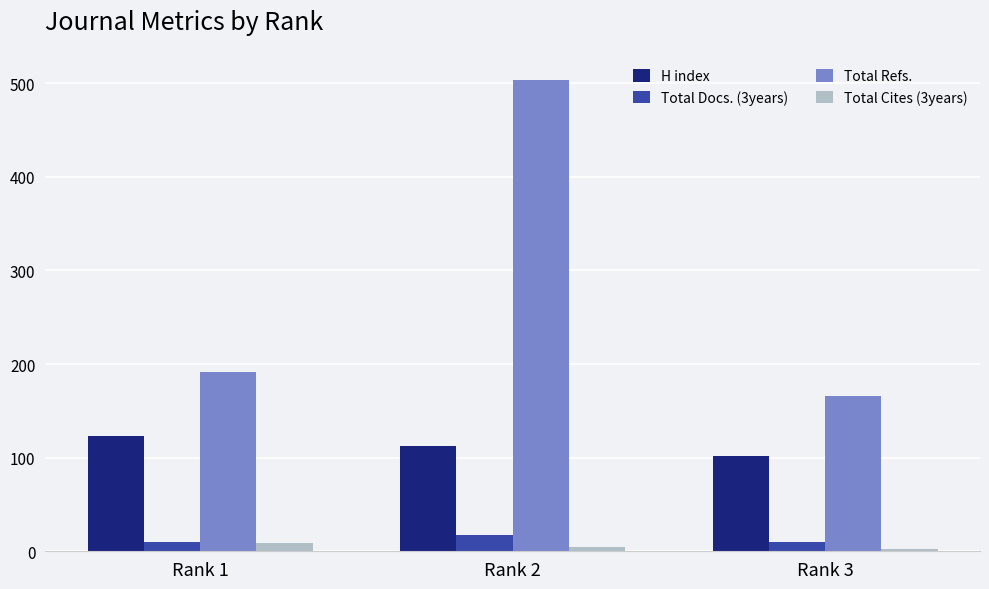

How many values in the Total Refs. series are below 192?

1